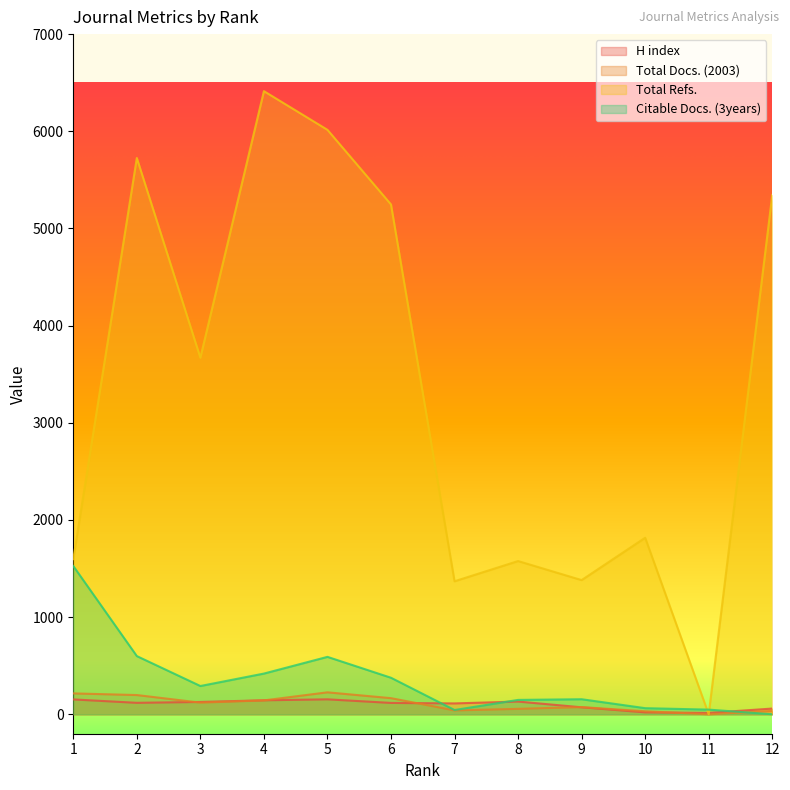

List the labels in order of H index value, largest first.

5, 1, 4, 8, 3, 2, 6, 7, 9, 12, 10, 11